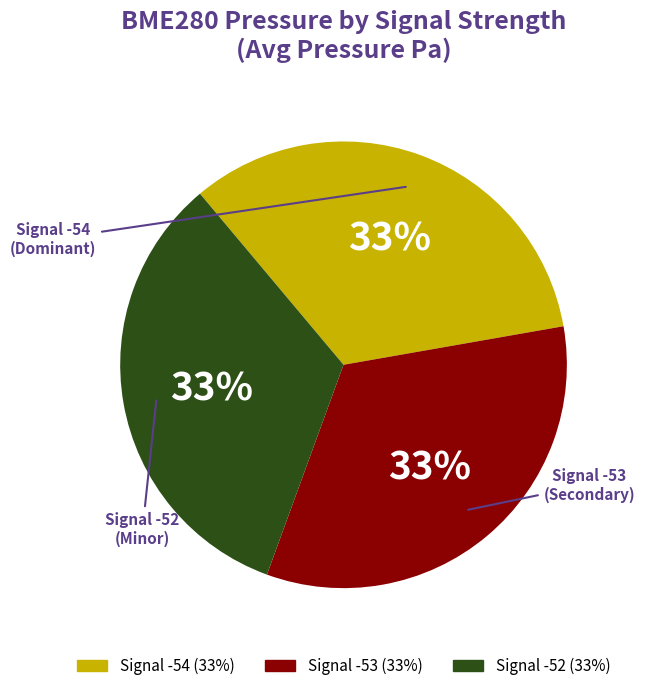

Does any single category account for the majority?

No